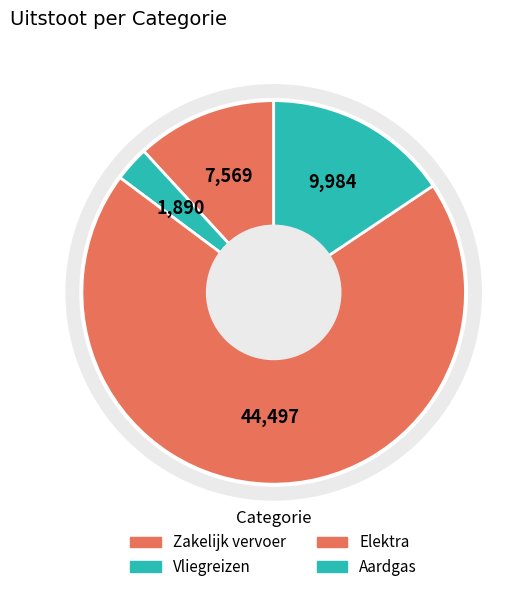

How many slices are in this pie chart?

4